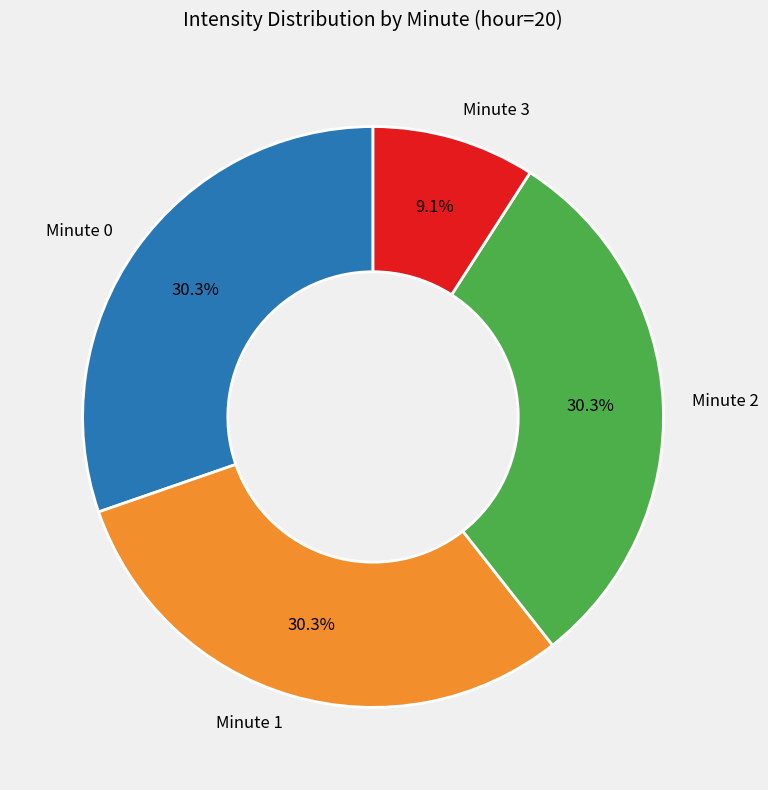

Which category has the smallest portion of the pie?

Minute 3